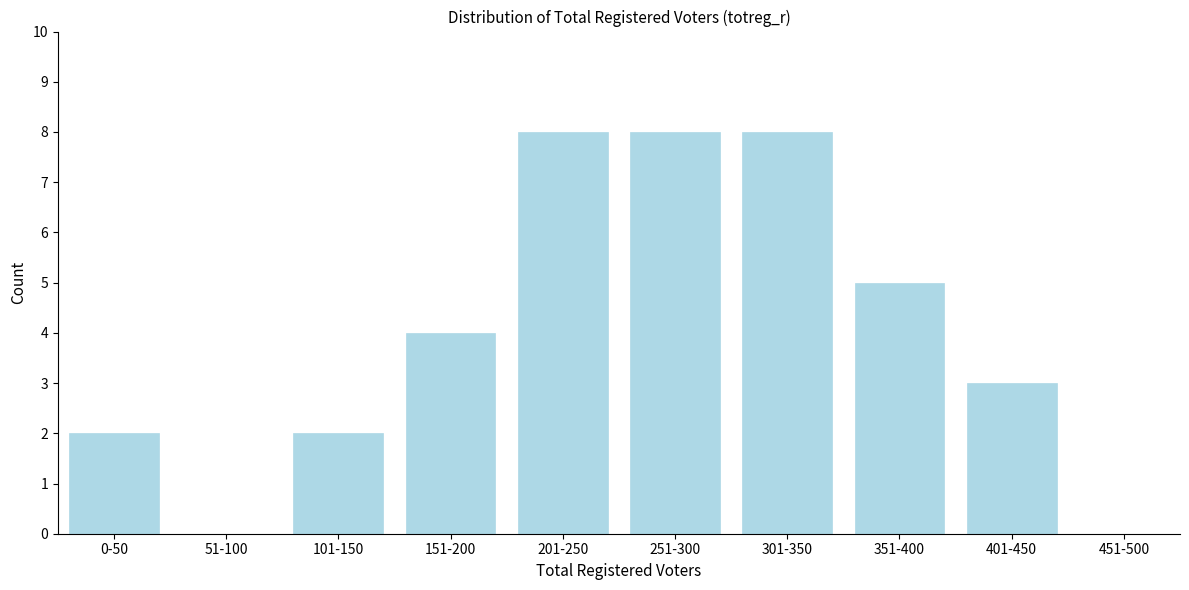

Reading right to left, list all the values displayed in this chart.

451-500=0	401-450=3	351-400=5	301-350=8	251-300=8	201-250=8	151-200=4	101-150=2	51-100=0	0-50=2